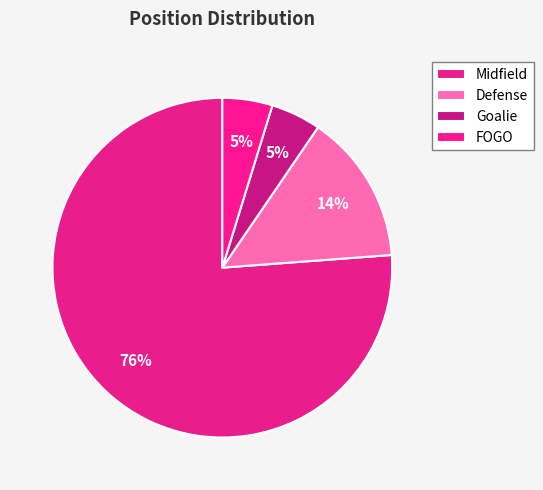

What percentage is NOT represented by Defense?

85.7%